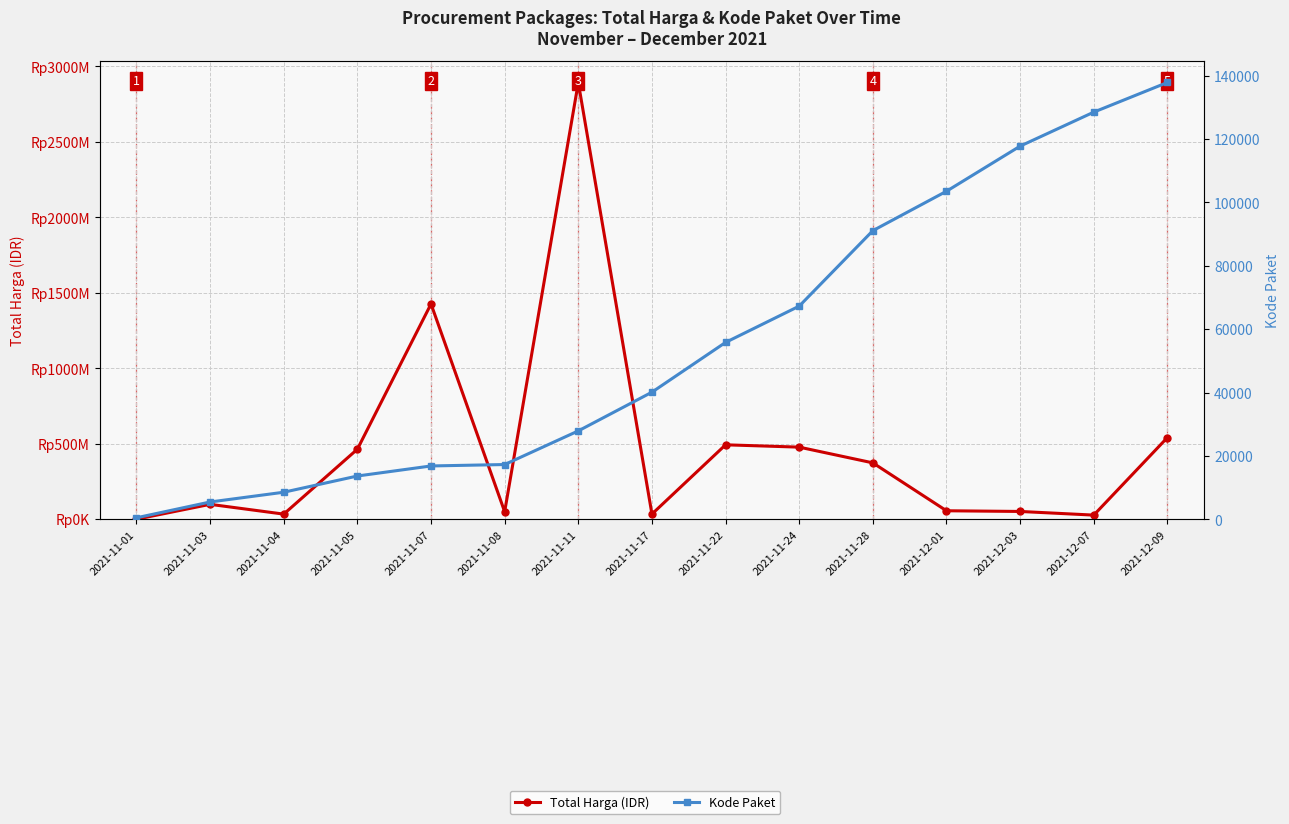

True or false: Total Harga (IDR) and Kode Paket intersect in this chart.

False